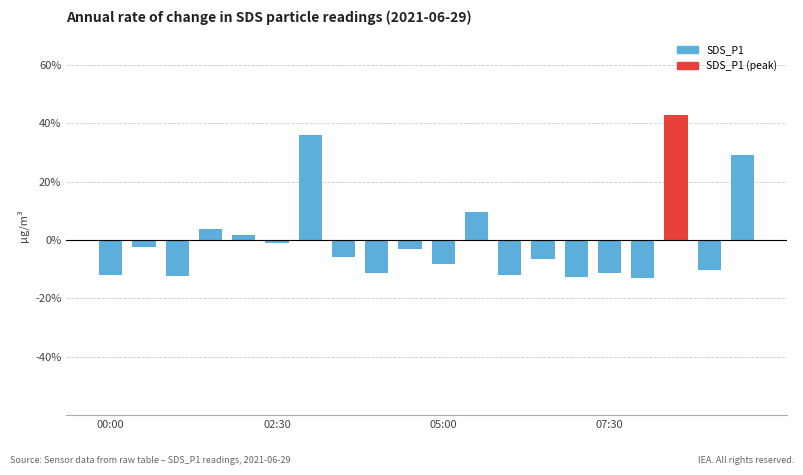

What is the difference between the maximum and second lowest values?

55.6